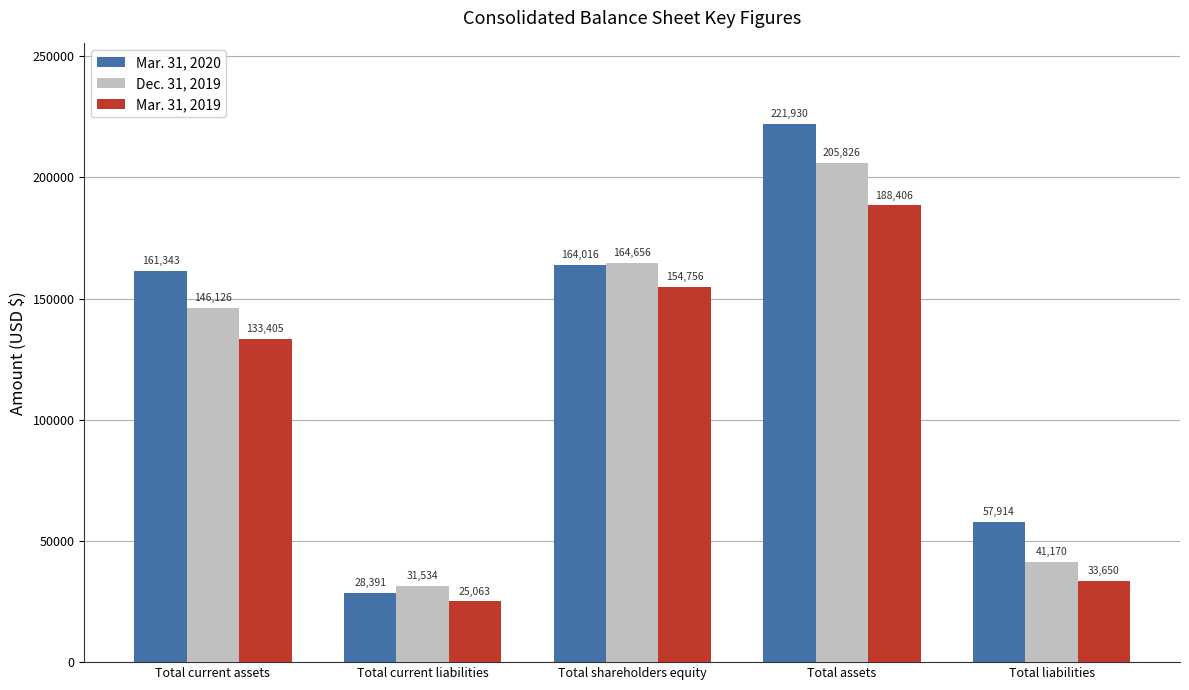

How many bars are there in each group?

3